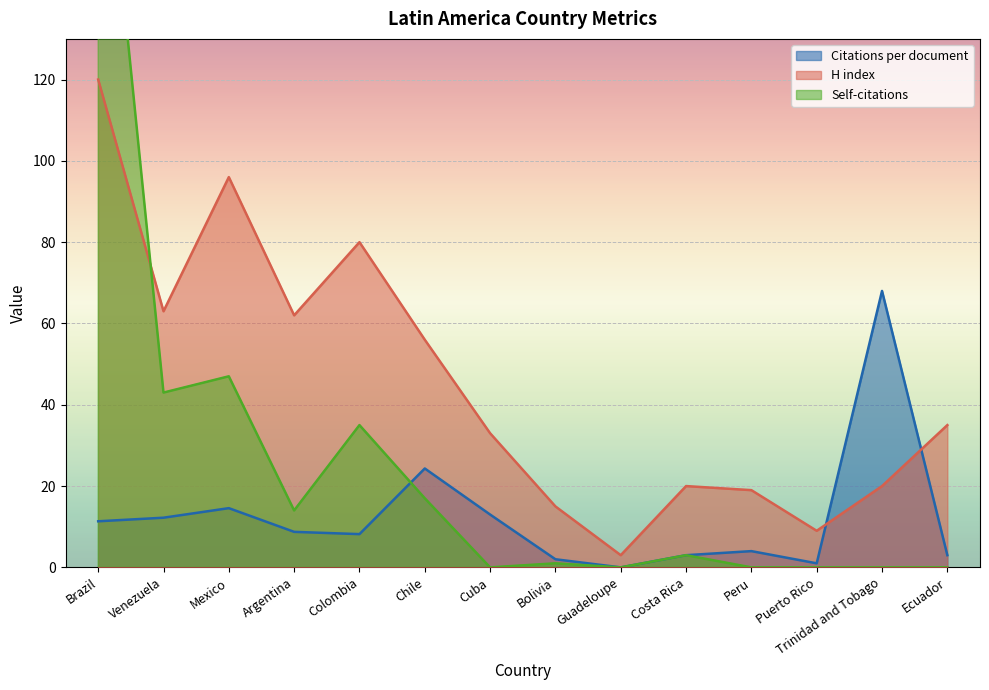

Between Bolivia and Guadeloupe, which series saw the biggest shift?

H index